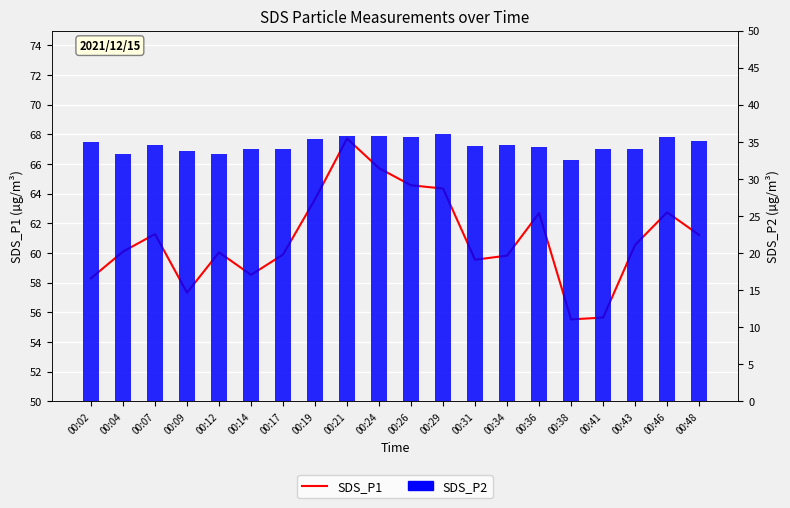

The SDS_P1 series shows 108.5 at 00:24. True or false?

False